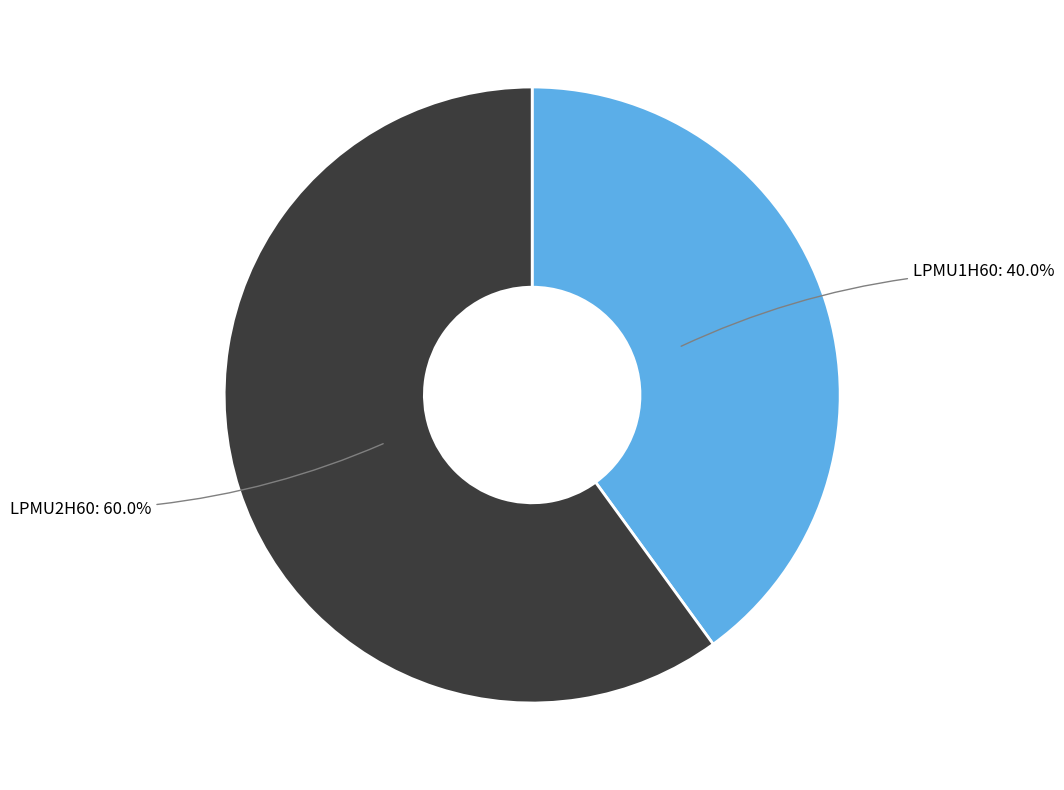

The LPMU1H60 slice represents 40% of the pie. True or false?

True